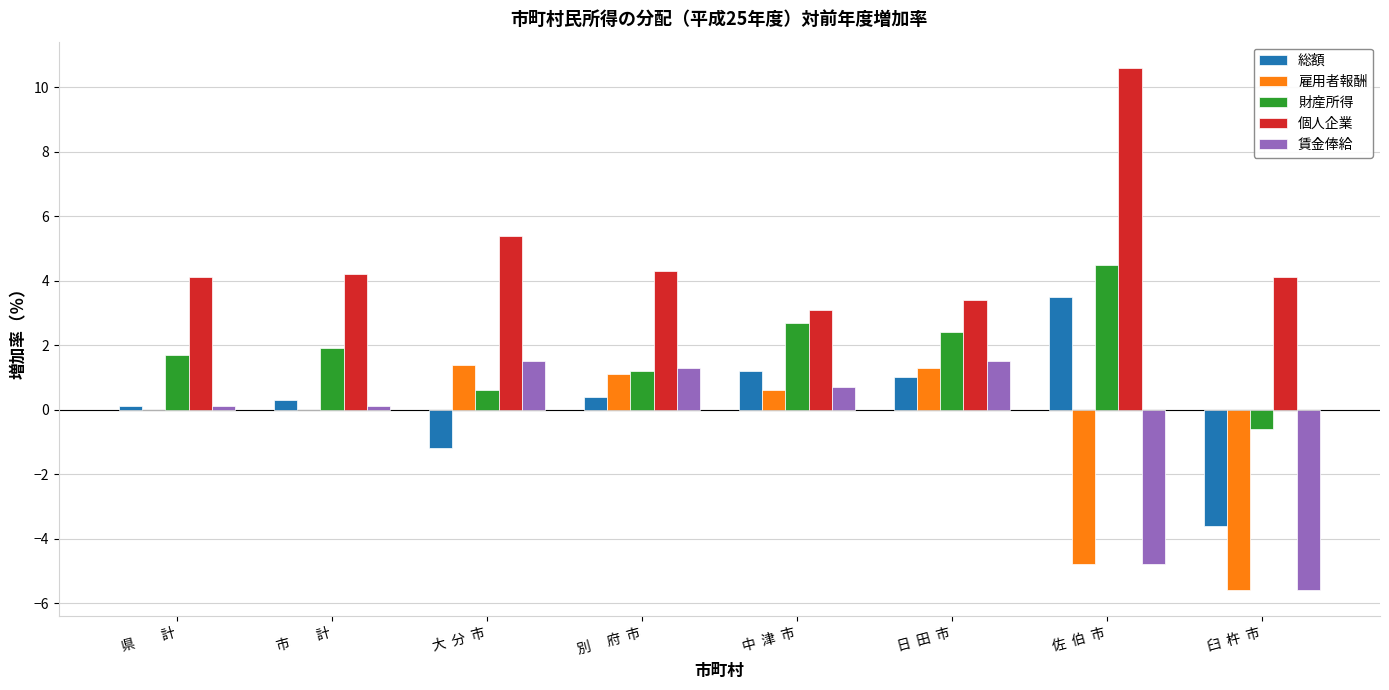

Which series changed the most between 中  津  市 and 佐  伯  市?

個人企業